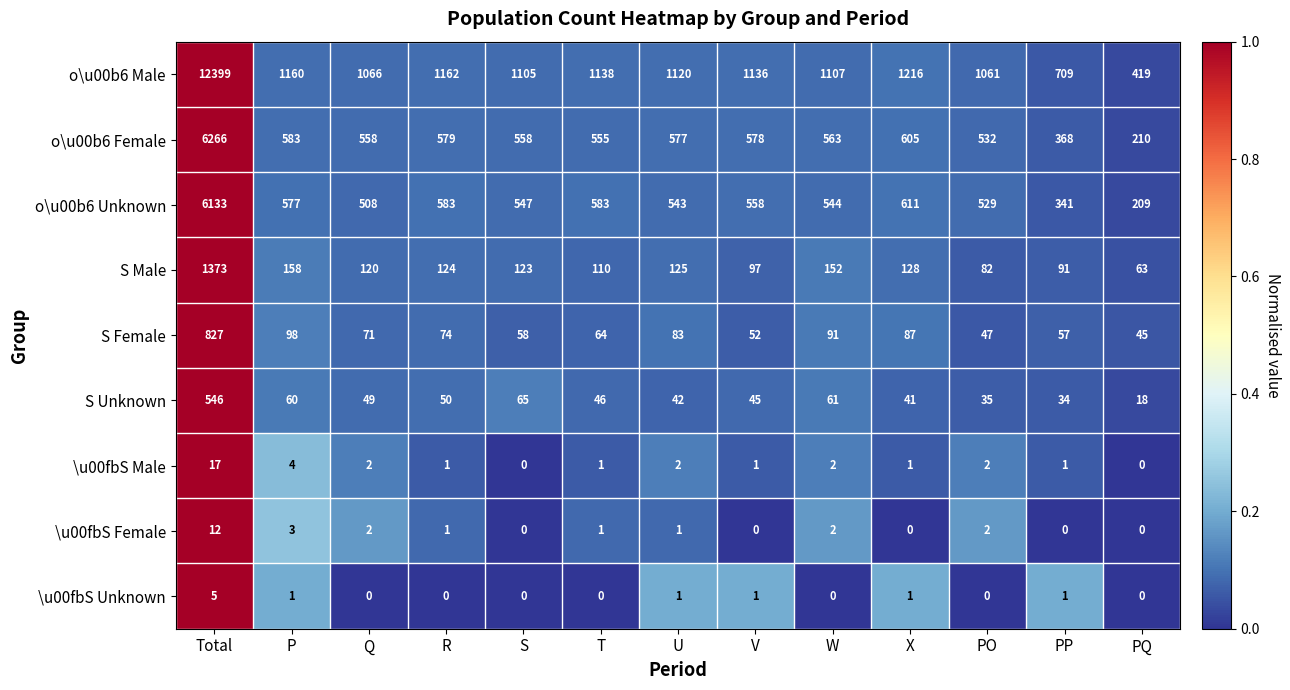

Is it true that \u00fbS Female equals 2 at Q?

True